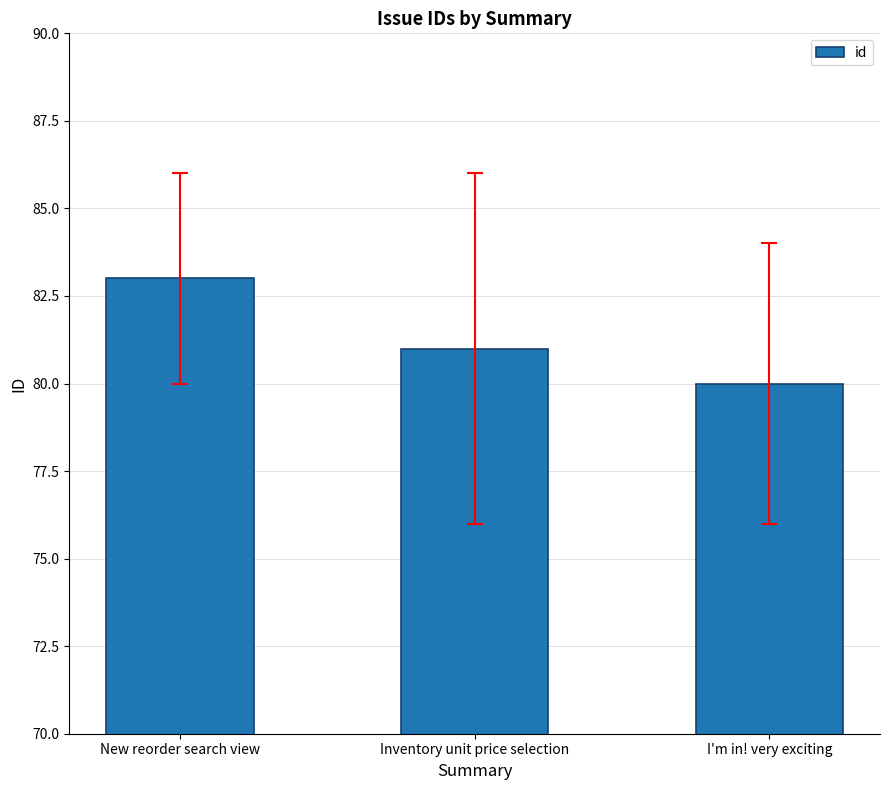

What is the smallest value displayed?

80